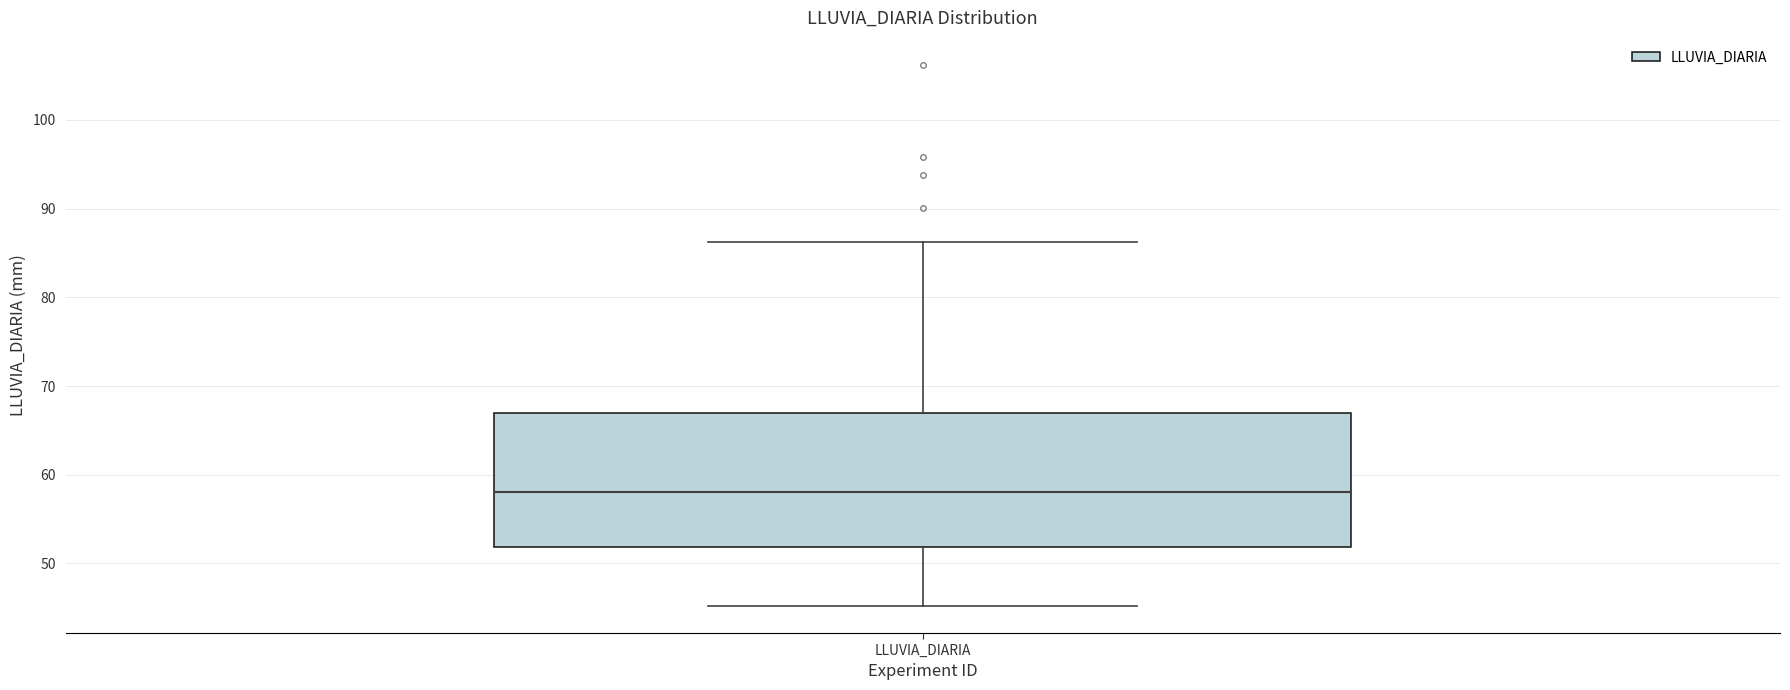

Transcribe this box plot: give where the median line is, the range the box spans, and where the two whiskers end, as read against the y-axis. The values are not printed on the chart, so give them approximately, as read against the axis.

median 58, box 52 to 67, whiskers 45 to 86